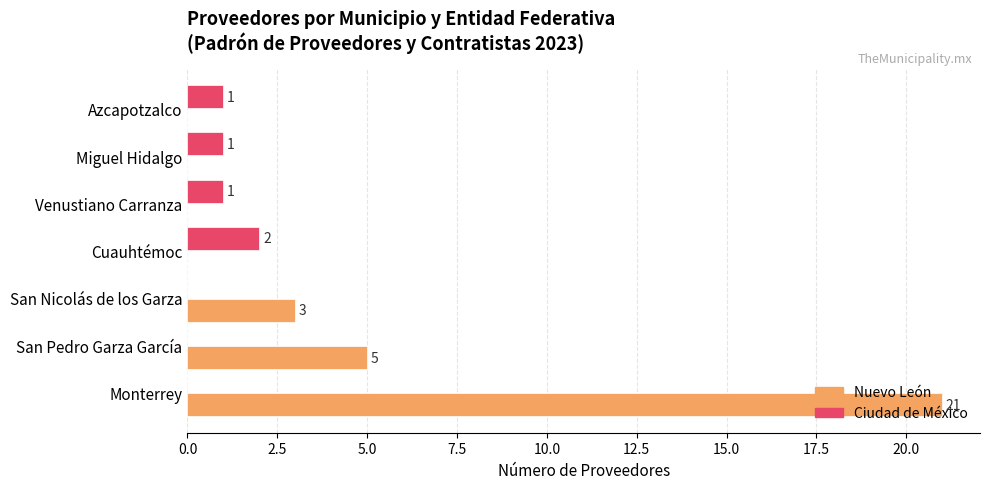

The value of Nuevo León at Monterrey is 31. True or false?

False